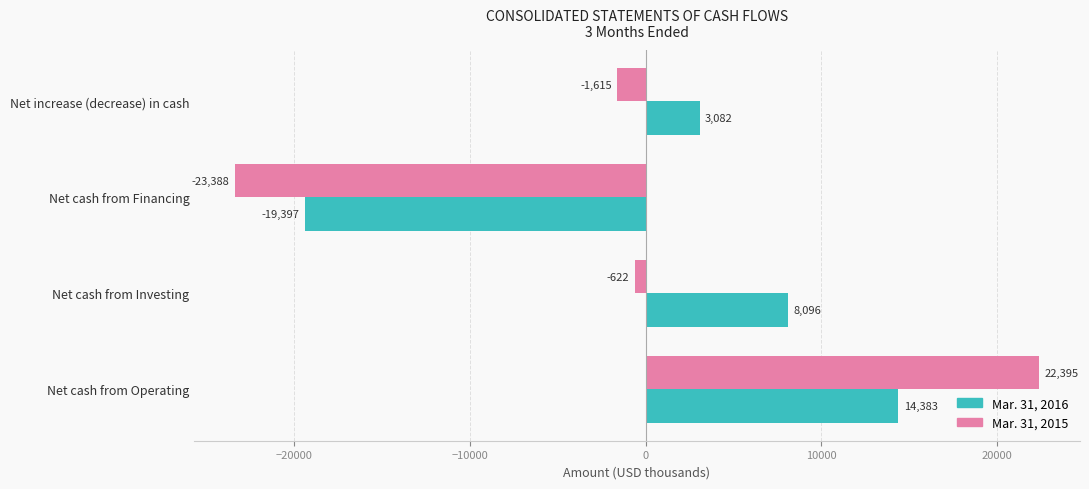

Which series has the largest total across all categories?

Mar. 31, 2016